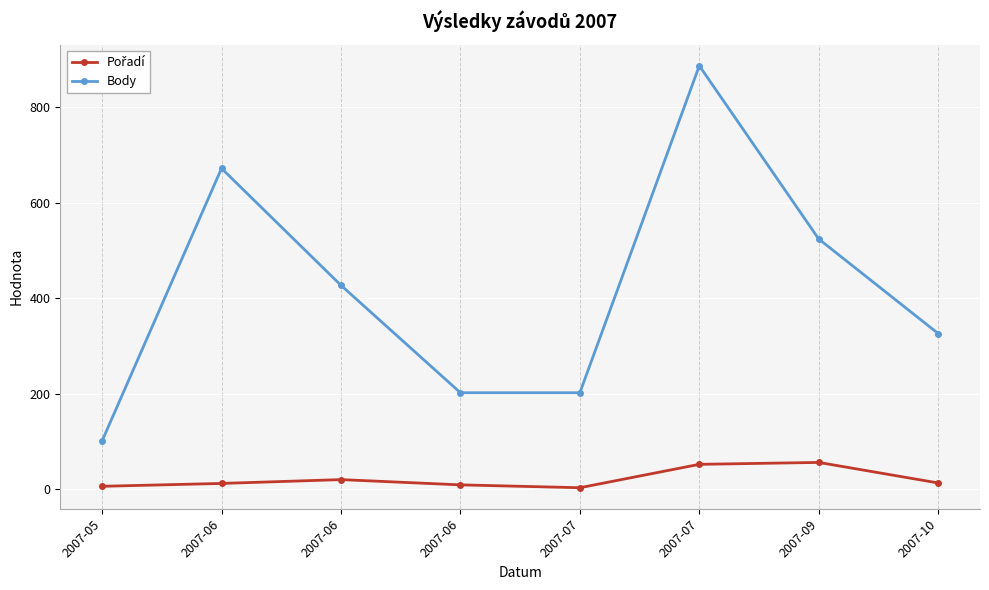

What is the total value across all series at 2007-05?

107